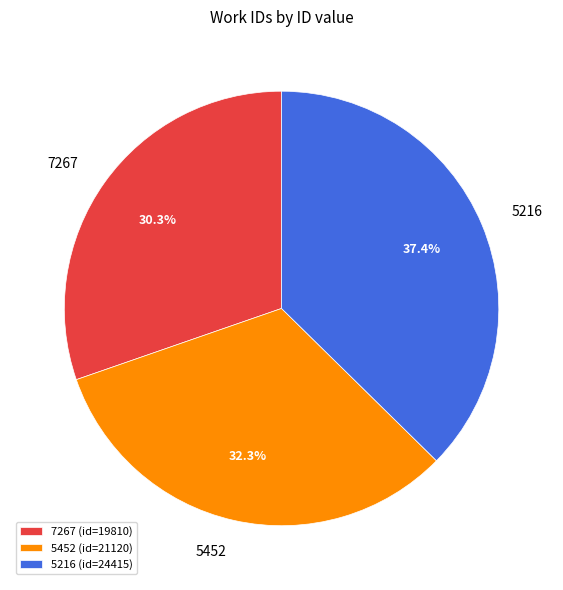

Does any single category account for the majority?

No